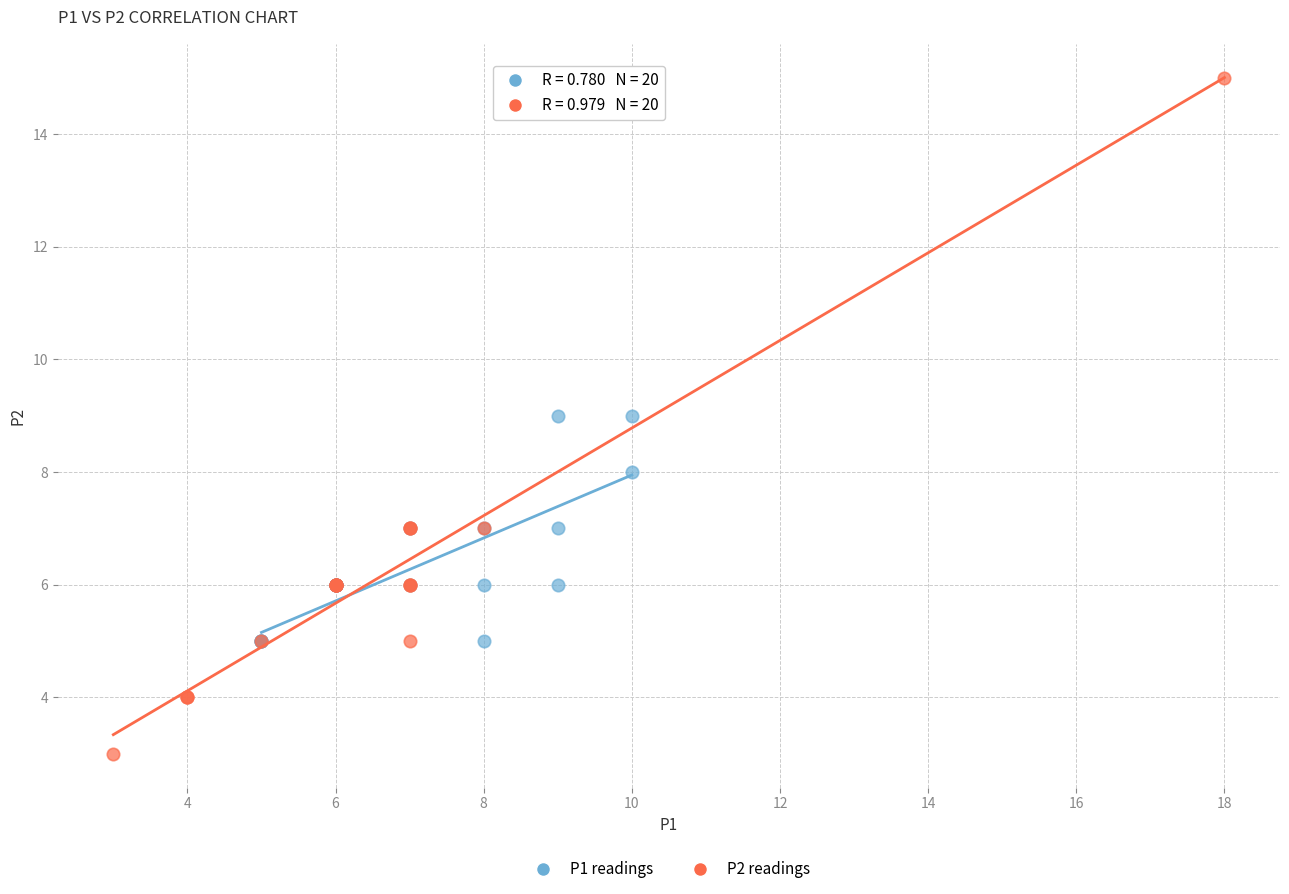

Which series contains the lowest Y value?

P2 readings